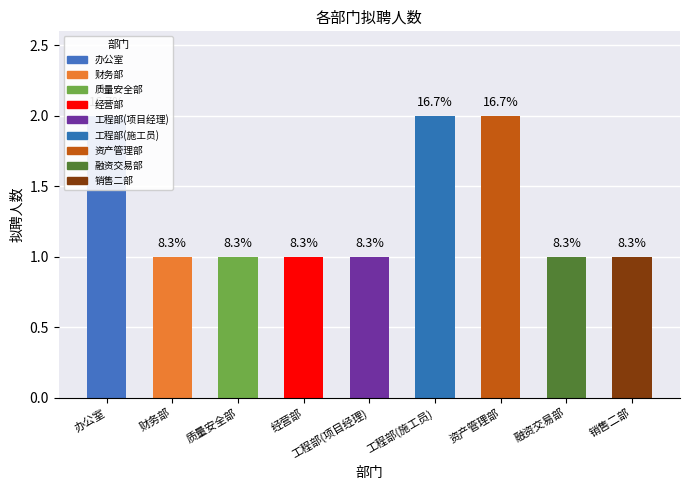

How many bars are there in total?

9